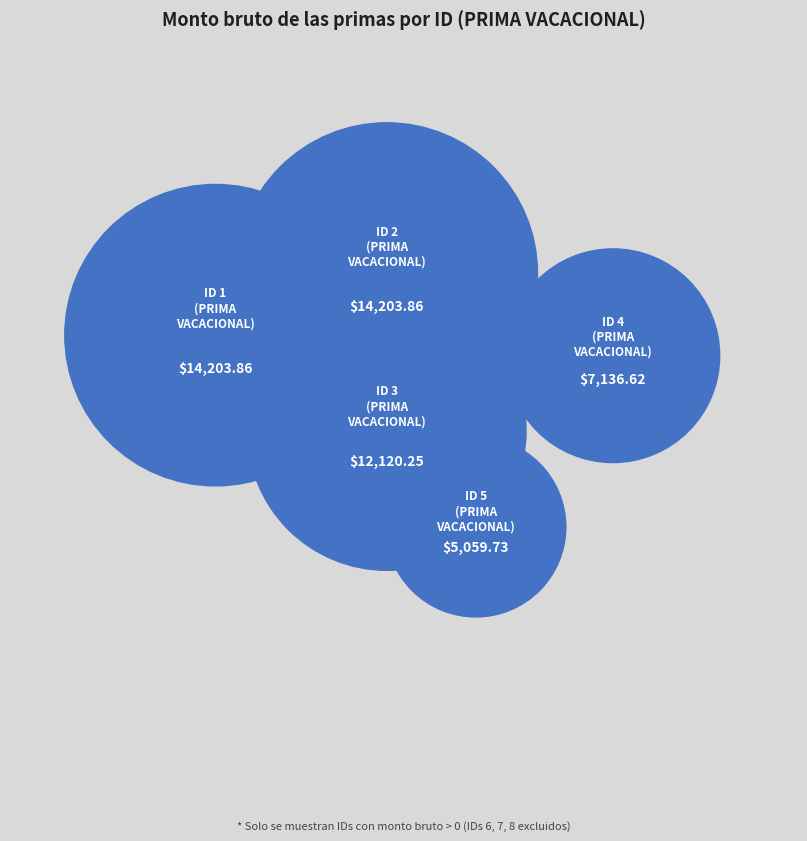

To the nearest percent, what is the combined percentage of ID 5 (PRIMA VACACIONAL) and ID 4 (PRIMA VACACIONAL)?

23%